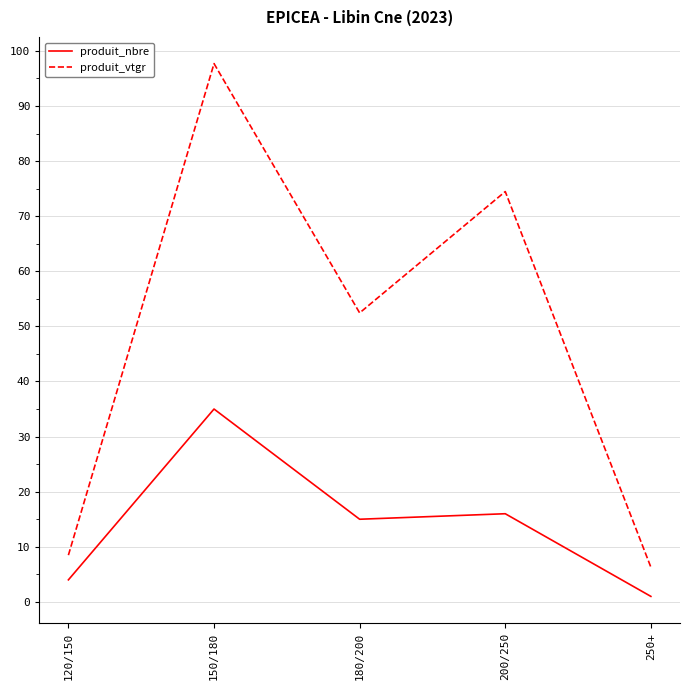

What is the smallest value displayed?

1.0